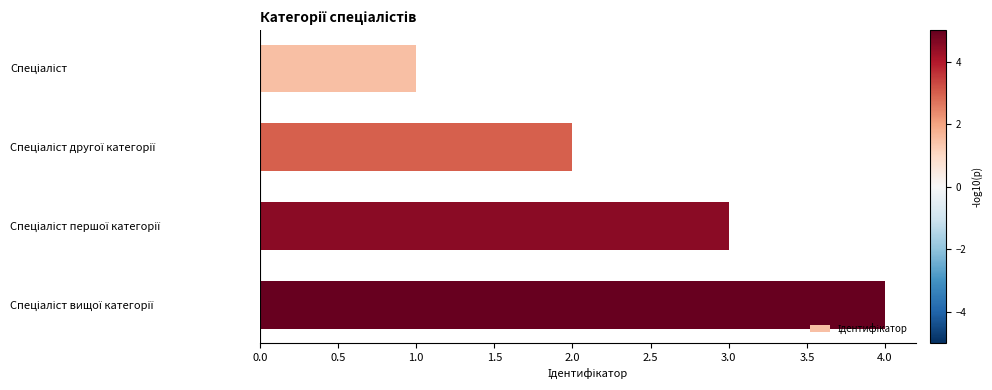

How many series are shown in this chart?

1